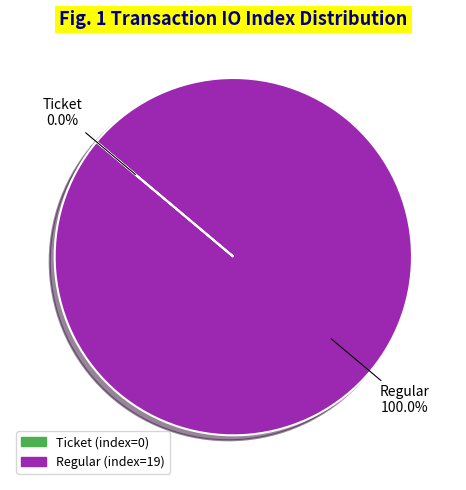

Does any single category account for the majority?

Yes